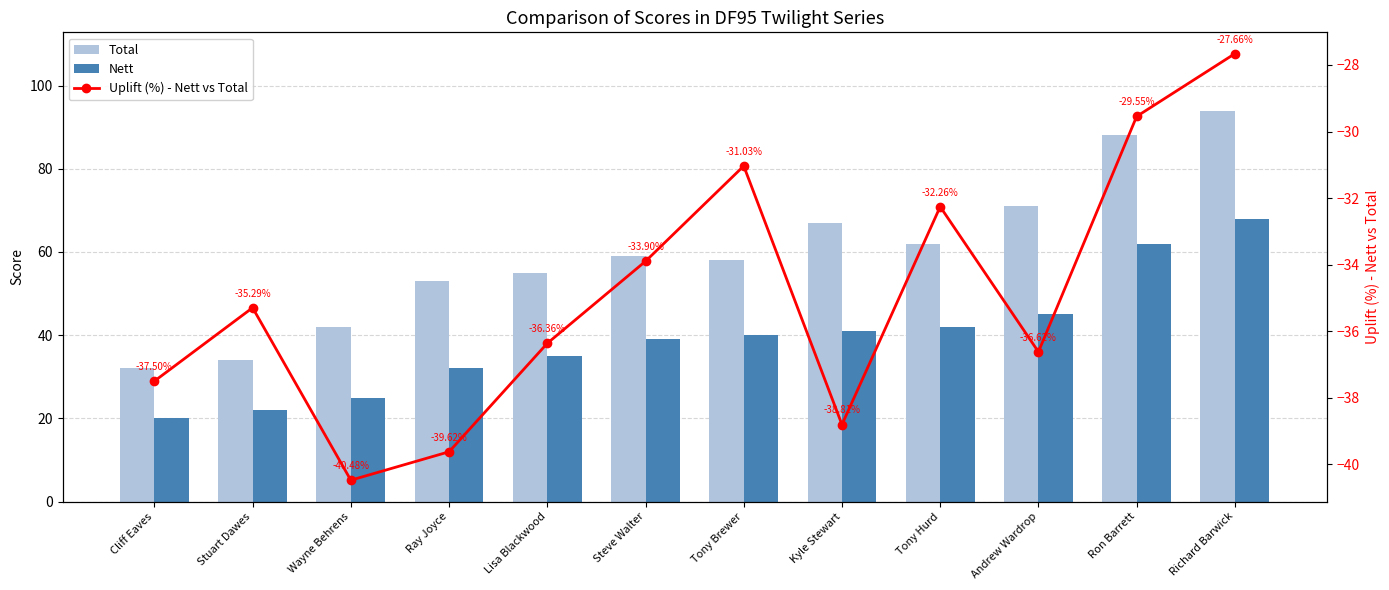

At how many categories does at least one series exceed -27?

12